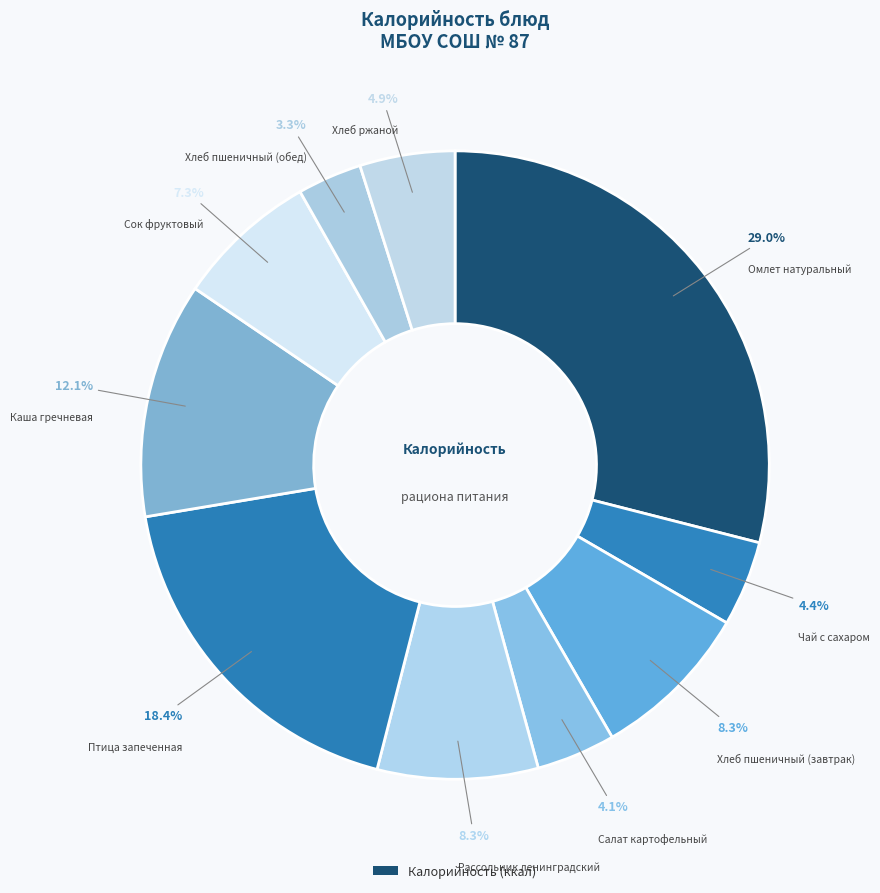

How many slices are in this pie chart?

10